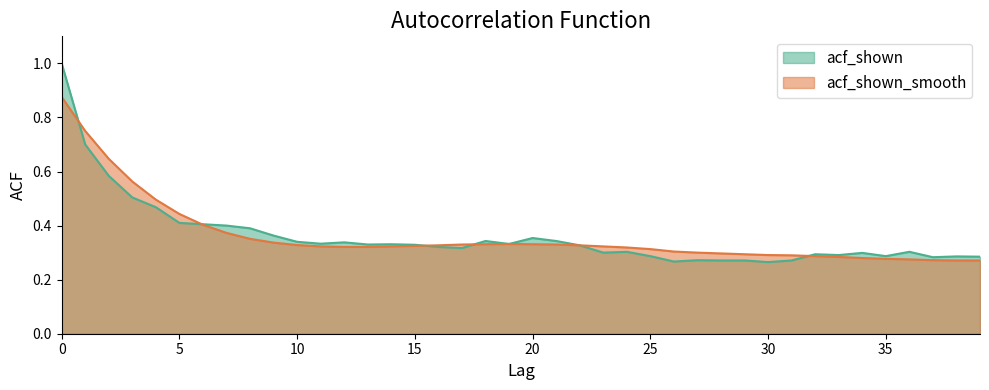

Reading left to right, list all the values displayed in this chart.

acf_shown: 0=1.0	1=0.7	2=0.6	3=0.5	4=0.5	5=0.4	6=0.4	7=0.4	8=0.4	9=0.4	10=0.3	11=0.3	12=0.3	13=0.3	14=0.3	15=0.3	16=0.3	17=0.3	18=0.3	19=0.3	20=0.4	21=0.3	22=0.3	23=0.3	24=0.3	25=0.3	26=0.3	27=0.3	28=0.3	29=0.3	30=0.3	31=0.3	32=0.3	33=0.3	34=0.3	35=0.3	36=0.3	37=0.3	38=0.3	39=0.3
acf_shown_smooth: 0=0.9	1=0.8	2=0.6	3=0.6	4=0.5	5=0.4	6=0.4	7=0.4	8=0.4	9=0.3	10=0.3	11=0.3	12=0.3	13=0.3	14=0.3	15=0.3	16=0.3	17=0.3	18=0.3	19=0.3	20=0.3	21=0.3	22=0.3	23=0.3	24=0.3	25=0.3	26=0.3	27=0.3	28=0.3	29=0.3	30=0.3	31=0.3	32=0.3	33=0.3	34=0.3	35=0.3	36=0.3	37=0.3	38=0.3	39=0.3